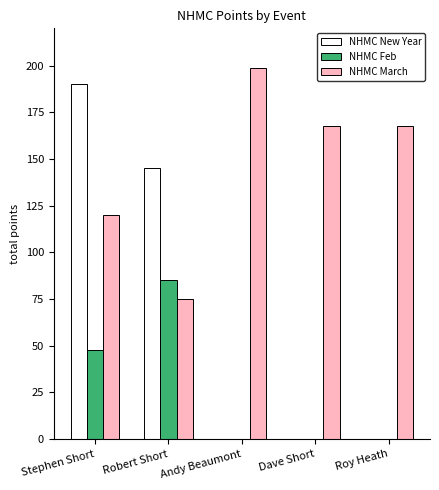

Count the number of data series in this chart.

3